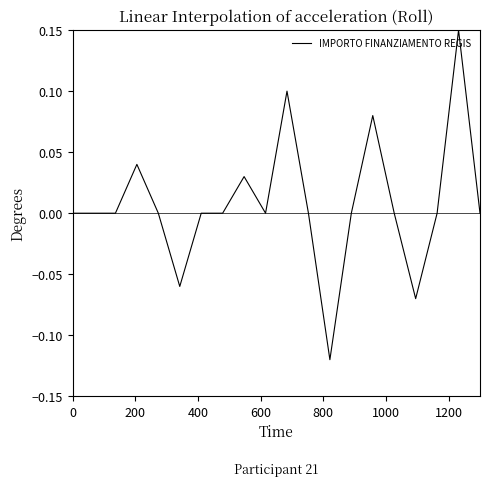

How many lines are shown in the chart?

1